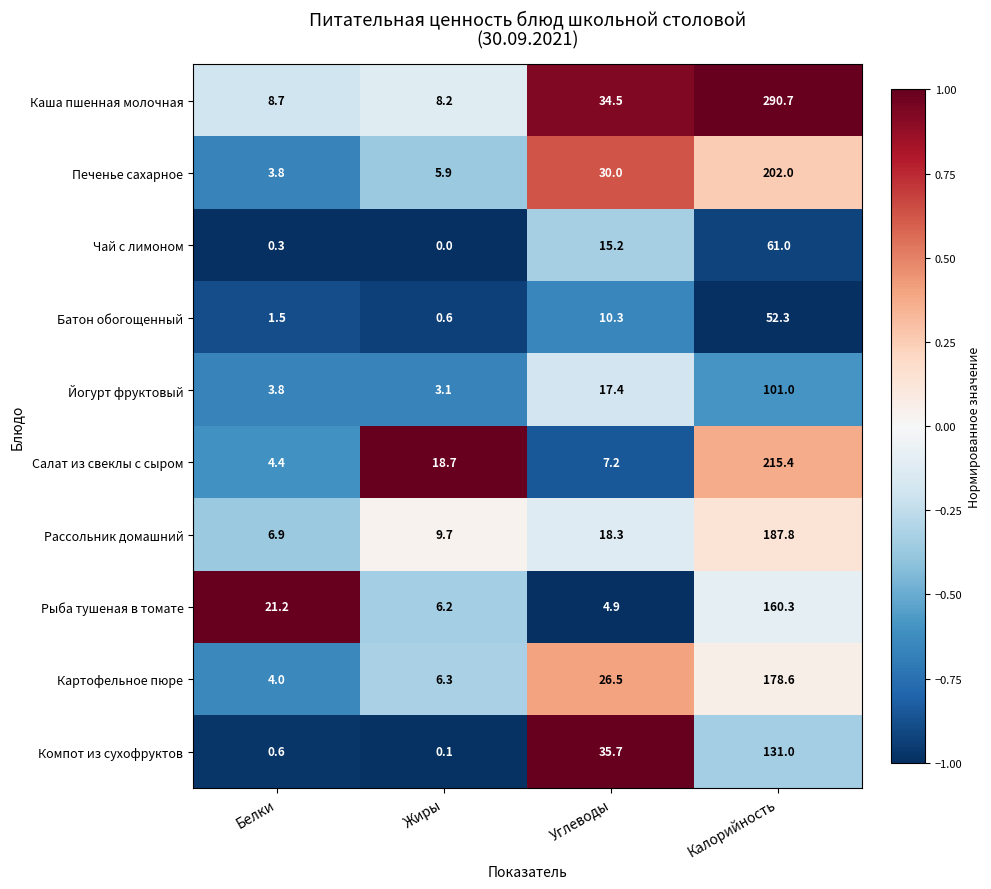

What is the difference between the maximum and minimum values in the Компот из сухофруктов series?

130.9